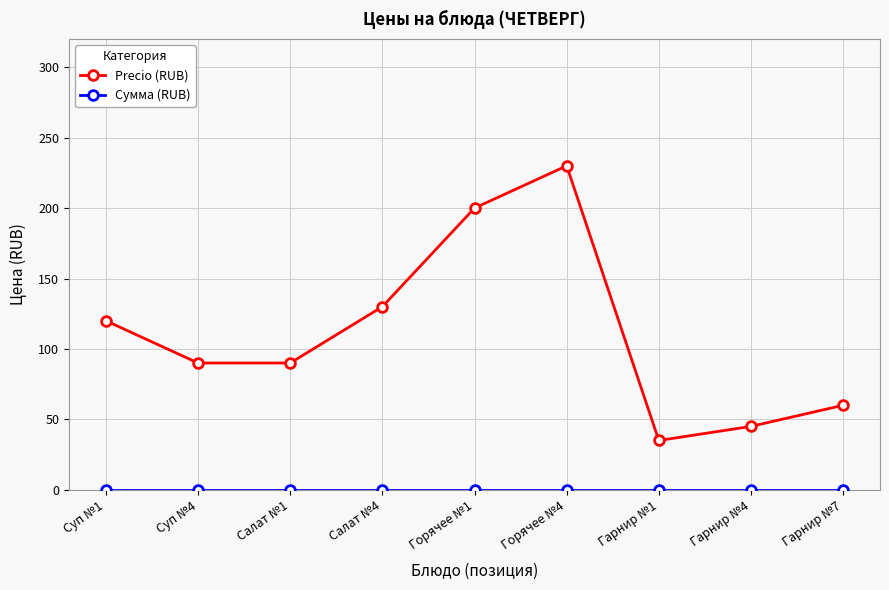

What is the difference between the Precio (RUB) values at Гарнир №7 and Суп №1?

60